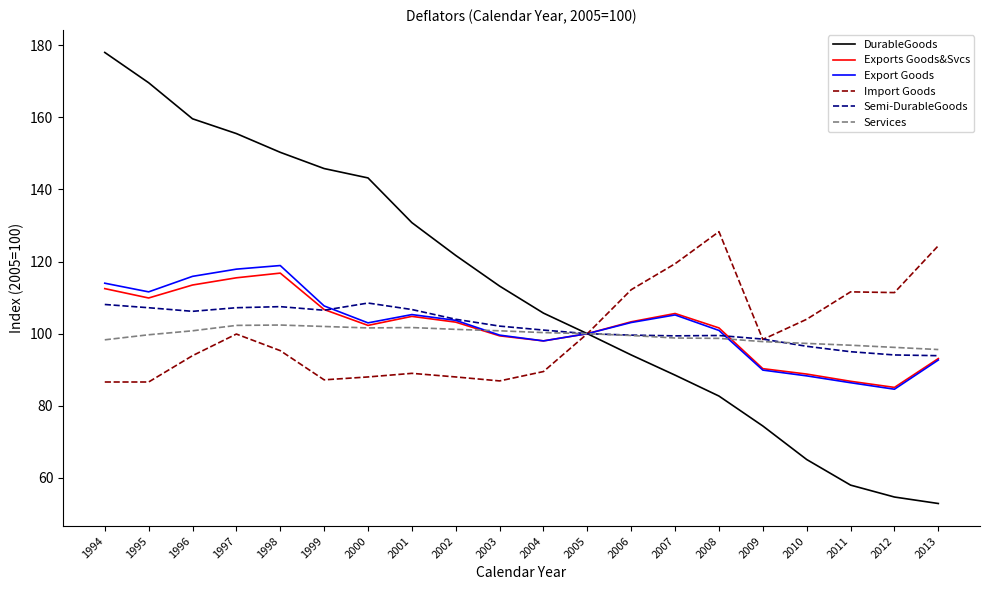

Which series has the largest range (max minus min)?

DurableGoods